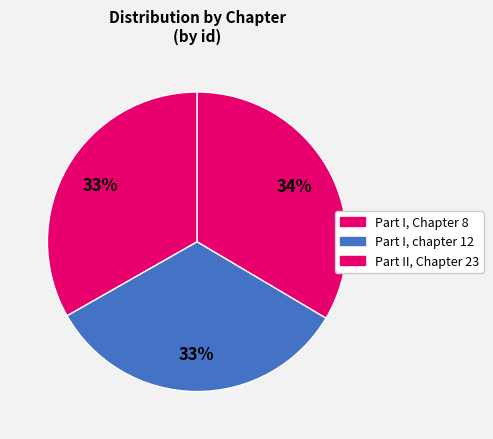

Count the number of slices in the pie.

3